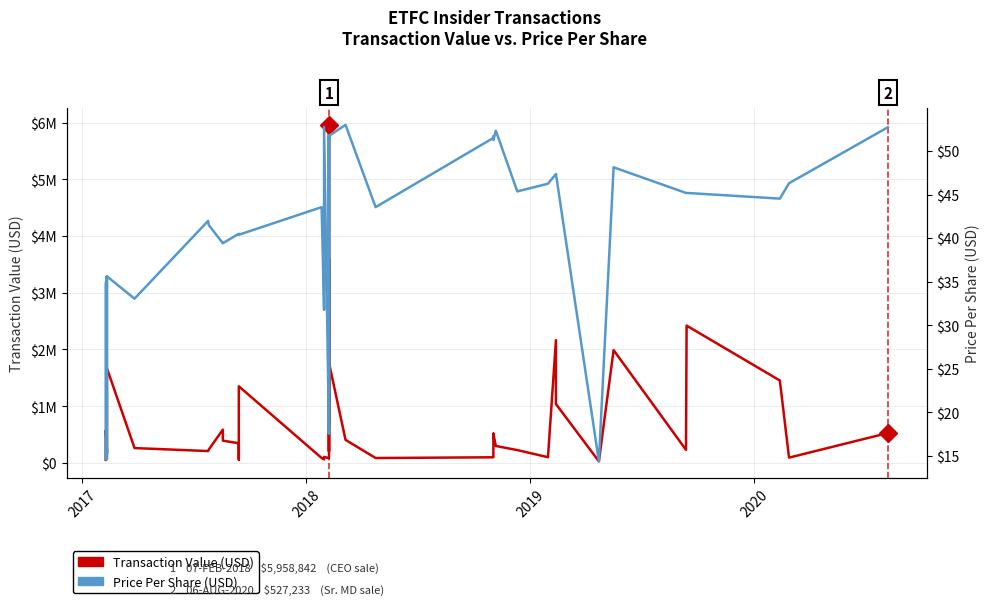

True or false: Price Per Share (USD) has more than 0 points higher than both neighbors.

True